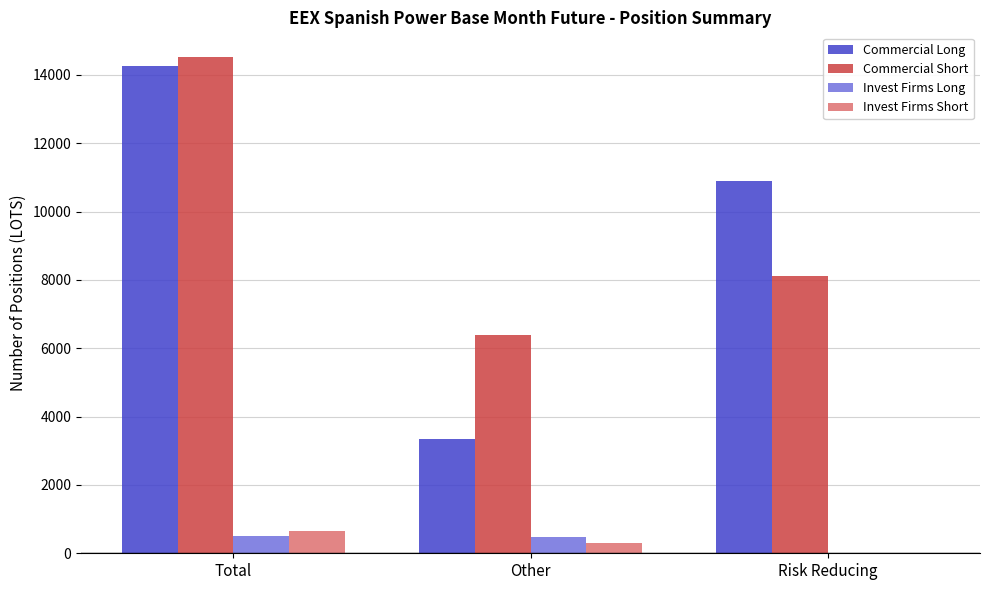

What is the maximum value for Invest Firms Short?

663.6